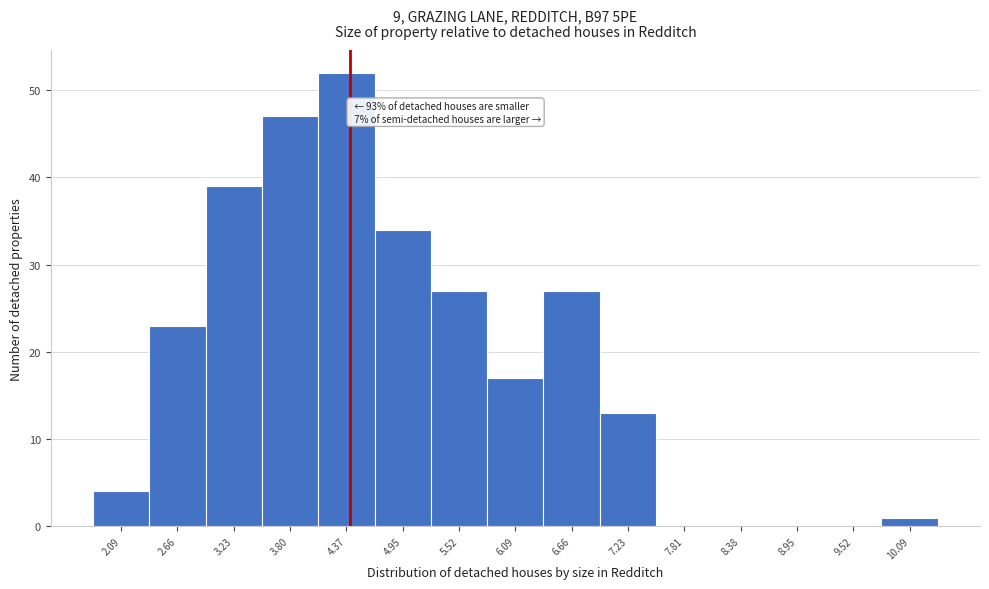

Over which range of the x-axis is the bar tallest?

4.1 to 4.7